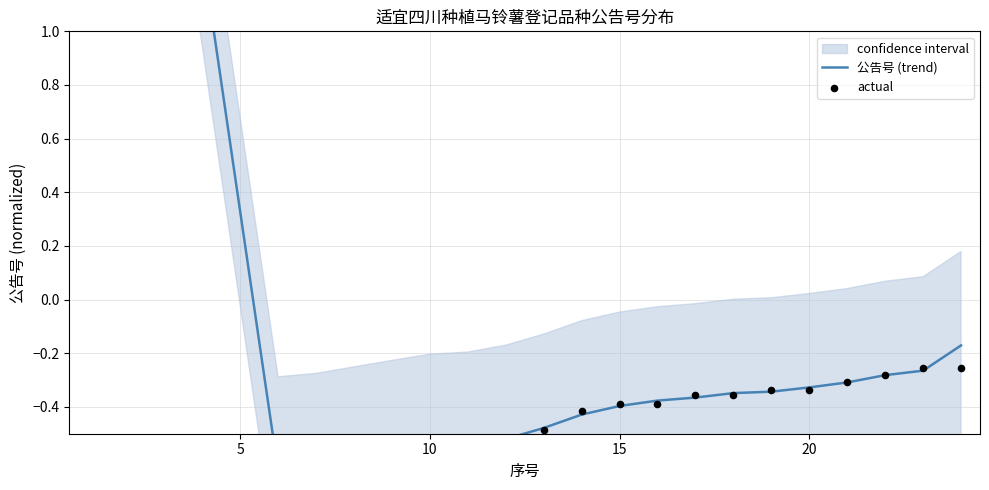

At how many categories does at least one series exceed 1?

4